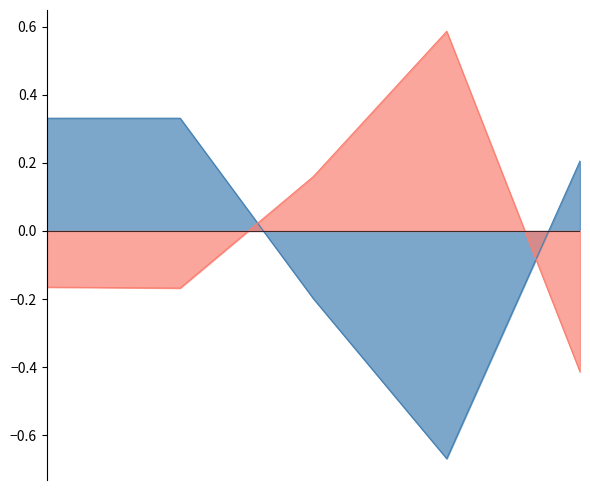

What is the difference between the maximum and minimum values in the Latitude series?

1.0